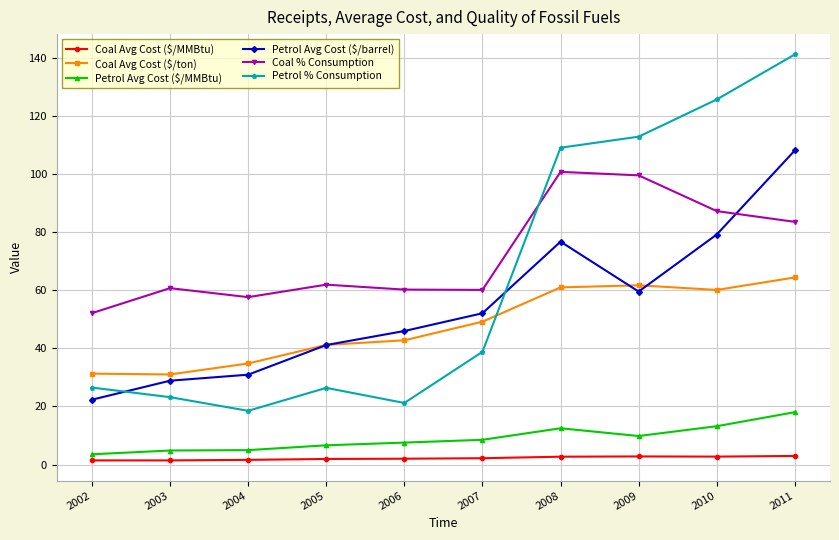

Which label corresponds to the largest value in the chart?

2011